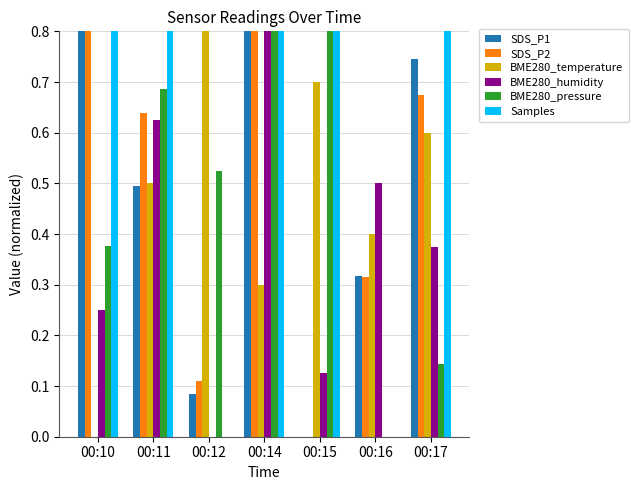

Which series has the widest spread of values?

SDS_P1